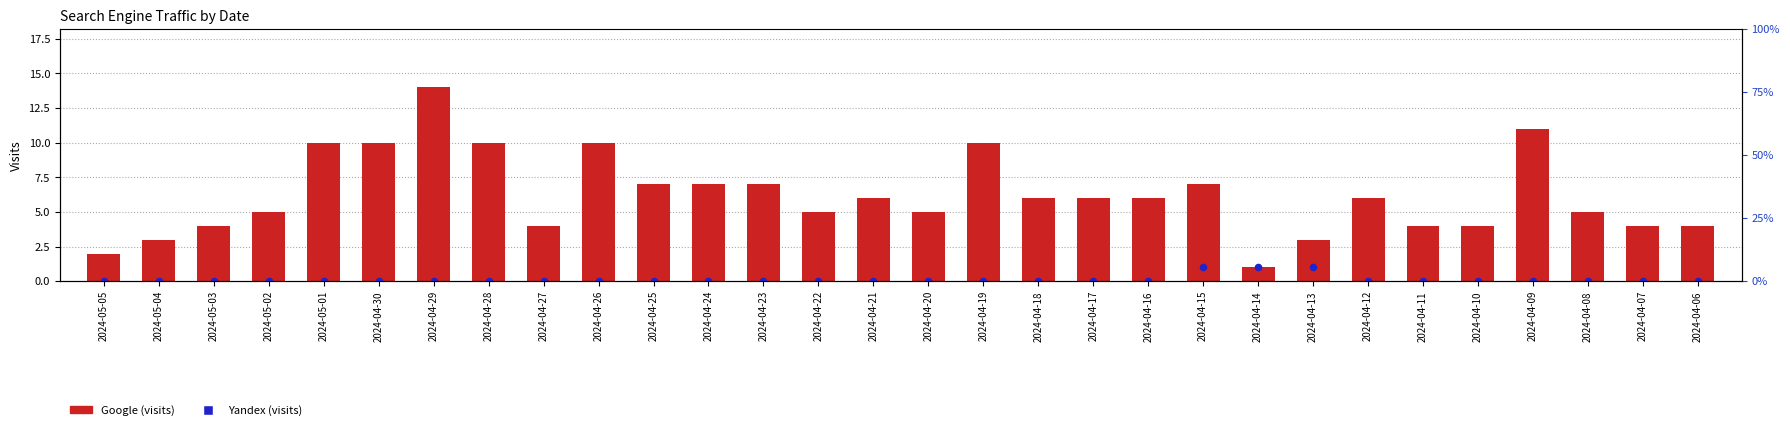

What are all the series names shown in the legend?

Google, Yandex